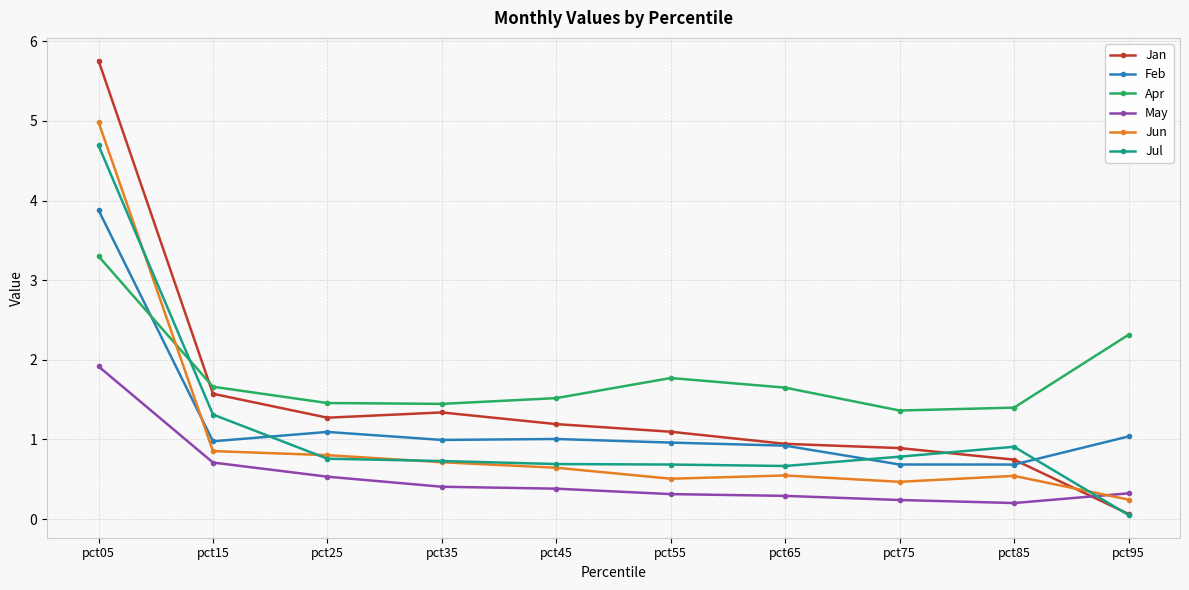

Which category has the lowest value in the Jun series?

pct95